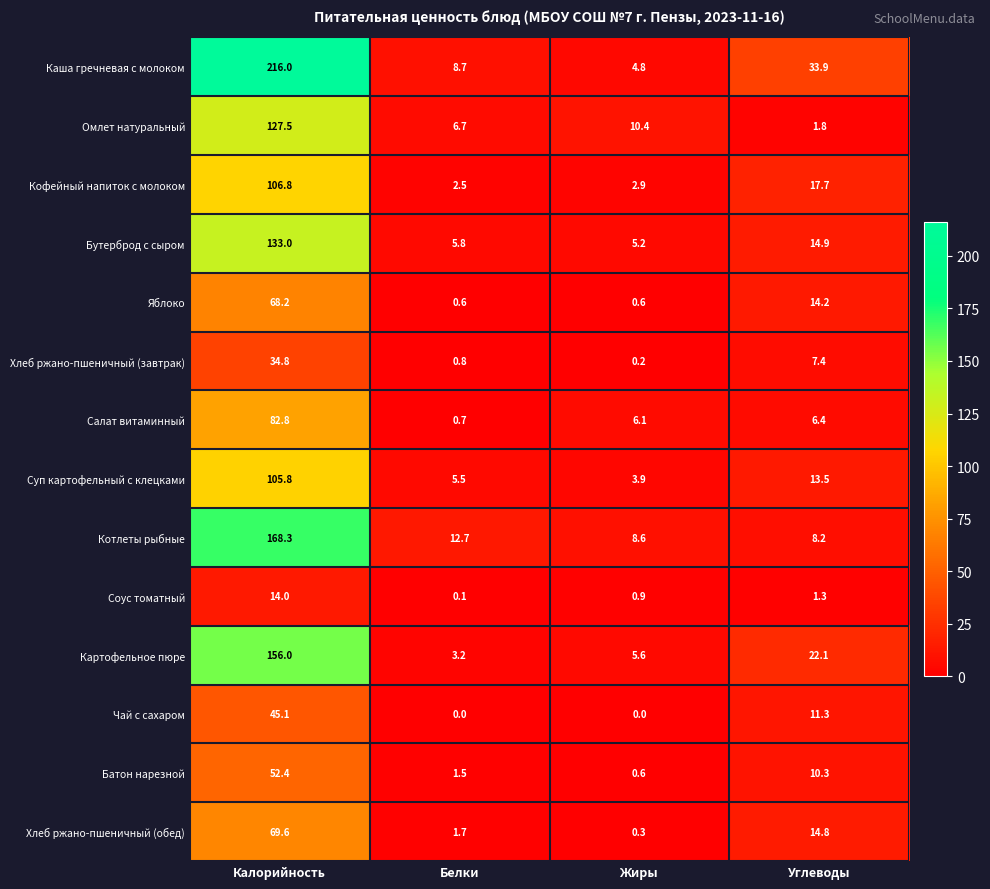

How many data points does each series have?

4